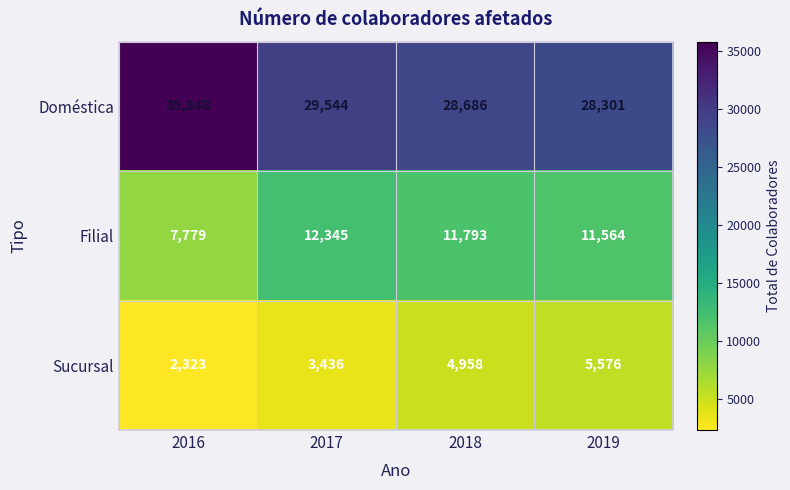

What is the sum of the Filial values at 2019 and 2016?

19343